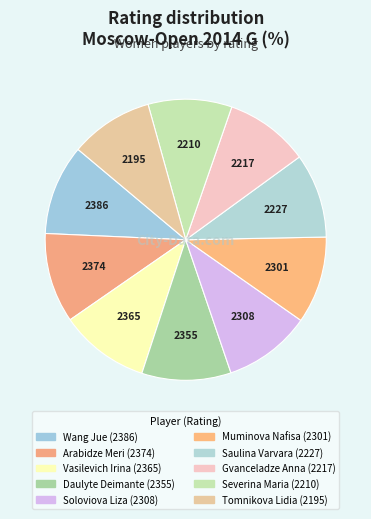

To the nearest percent, what is the average slice percentage?

10%